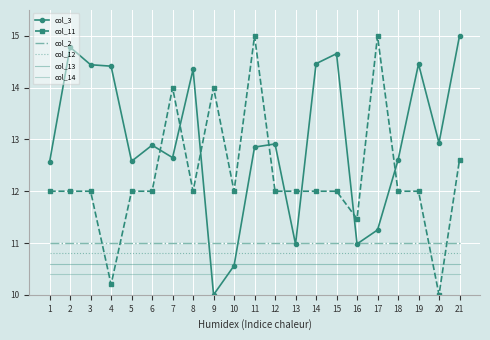

The value of col_11 at 16 is 11.5. True or false?

True